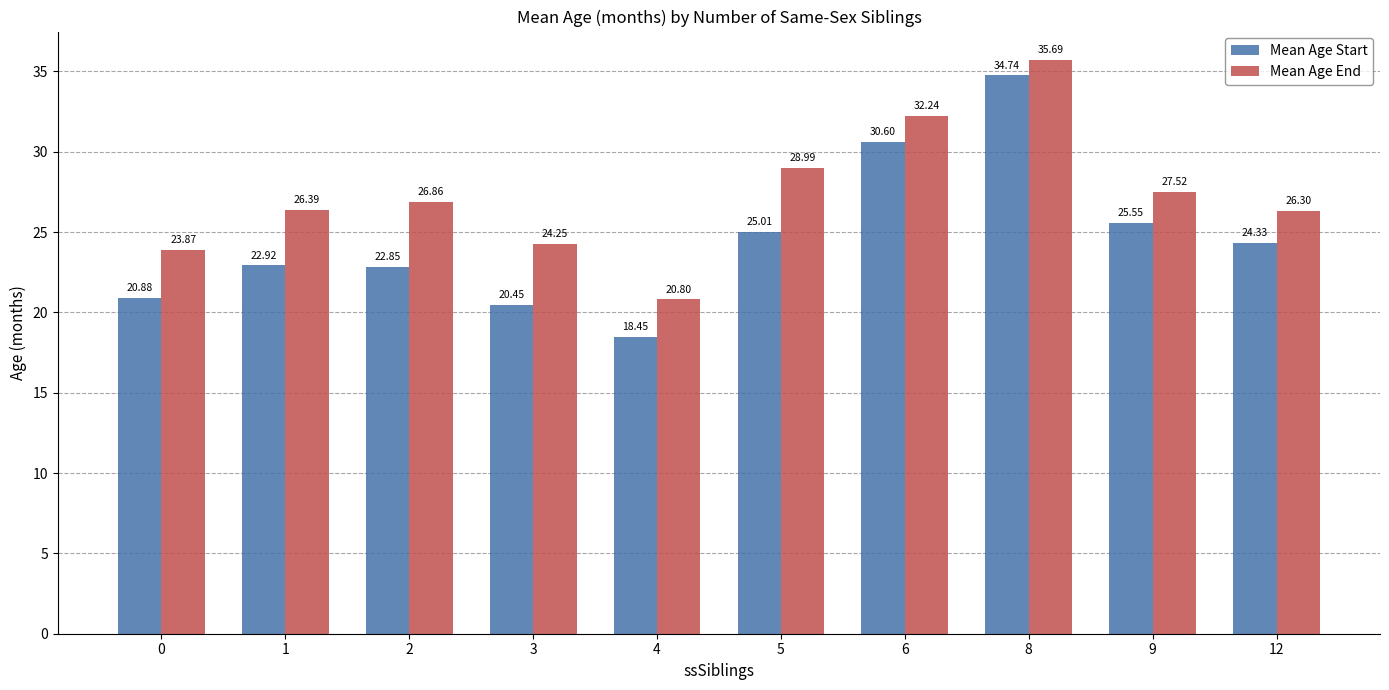

What is the average value of the Mean Age Start series?

24.6